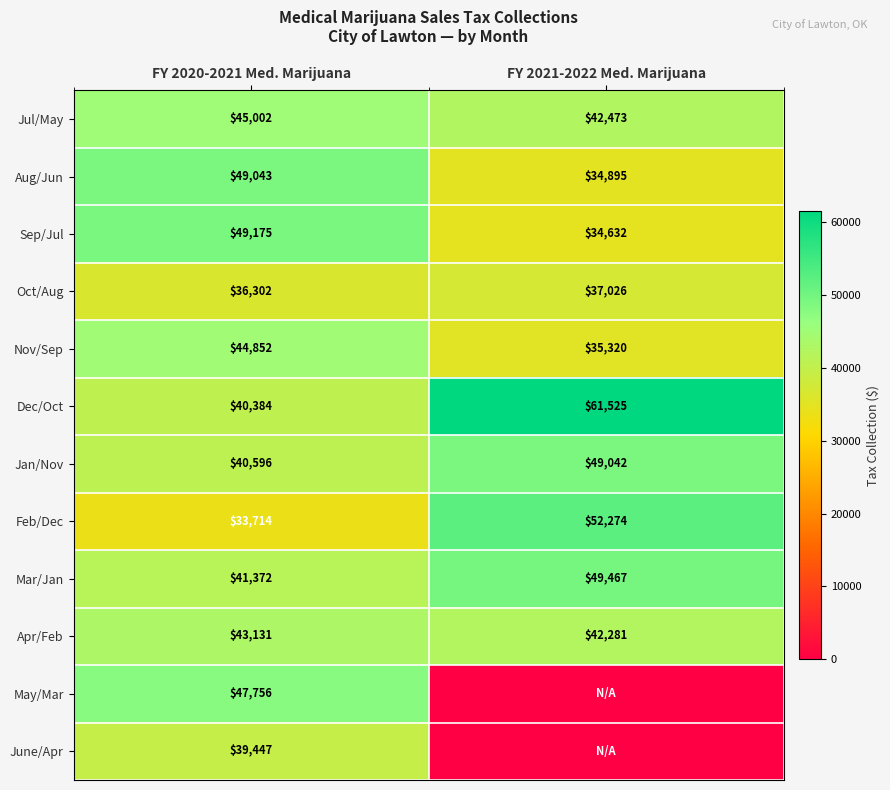

At how many categories does at least one series exceed 49327?

1